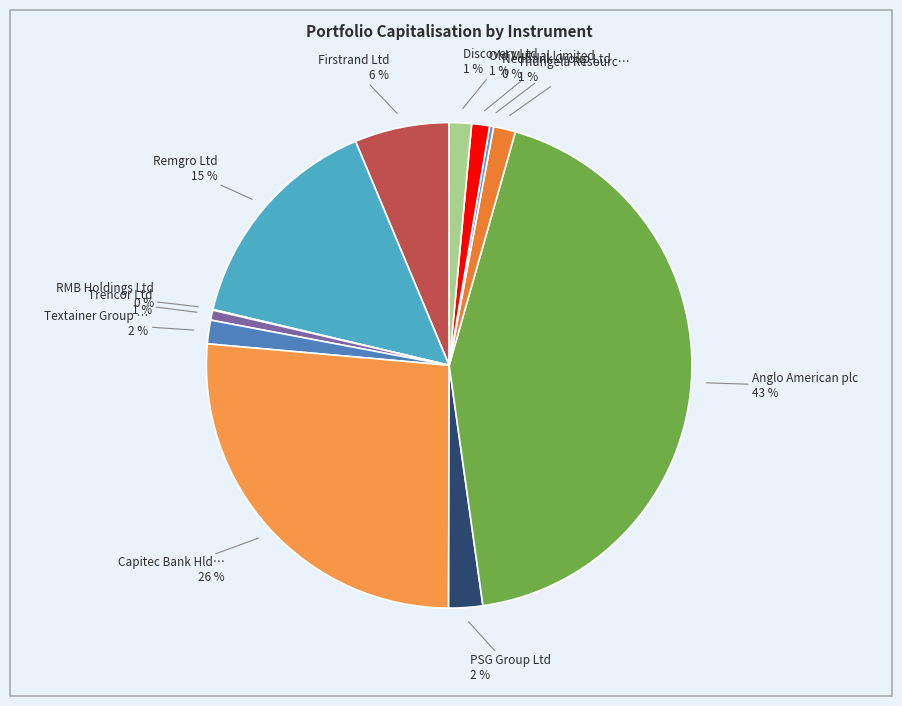

To the nearest percent, what is the difference between the largest and smallest slice percentages?

43%